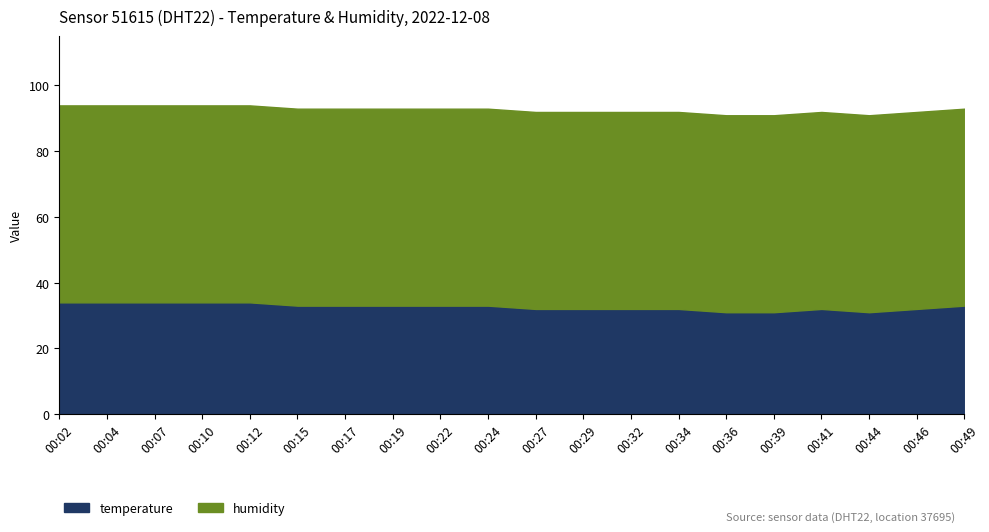

What is the difference between the maximum and minimum values in the temperature series?

3.0